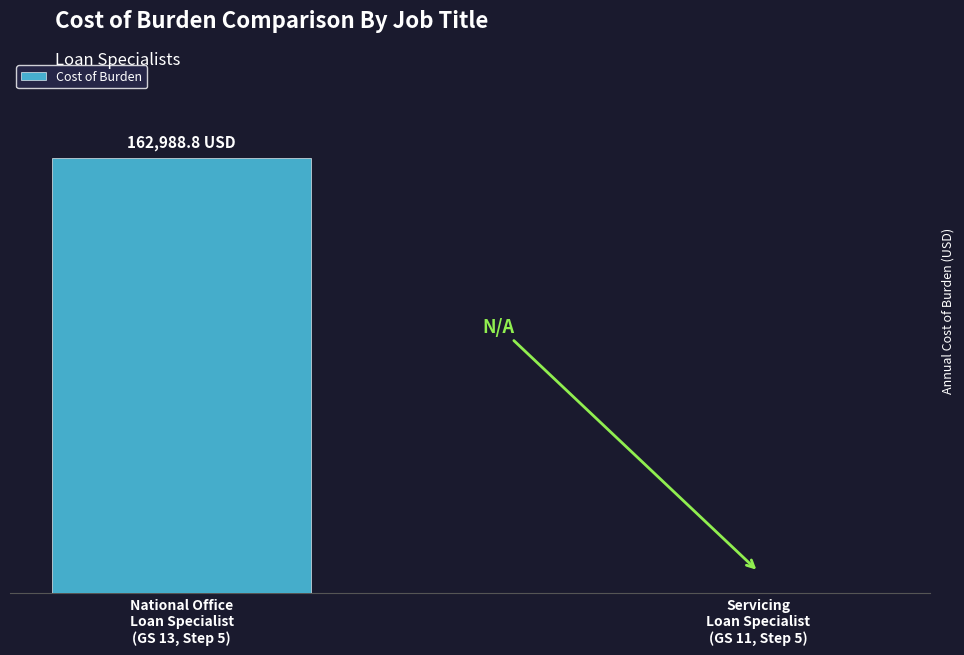

How many values are above zero?

1